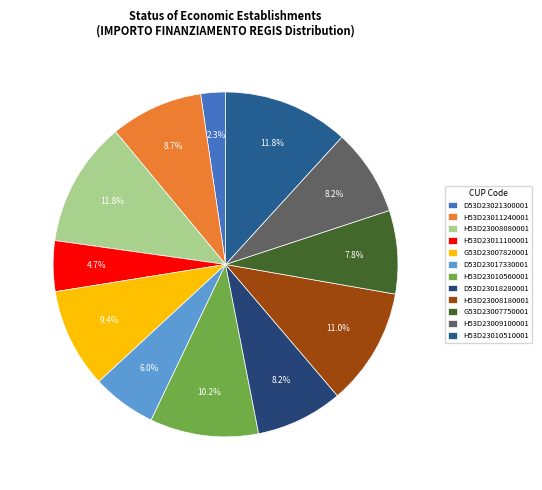

Rank the categories by value from lowest to highest.

D53D23021300001, H53D23011100001, D53D23017330001, G53D23007750001, D53D23018280001, H53D23009100001, H53D23011240001, G53D23007820001, H53D23010560001, H53D23008180001, H53D23008080001, H53D23010510001